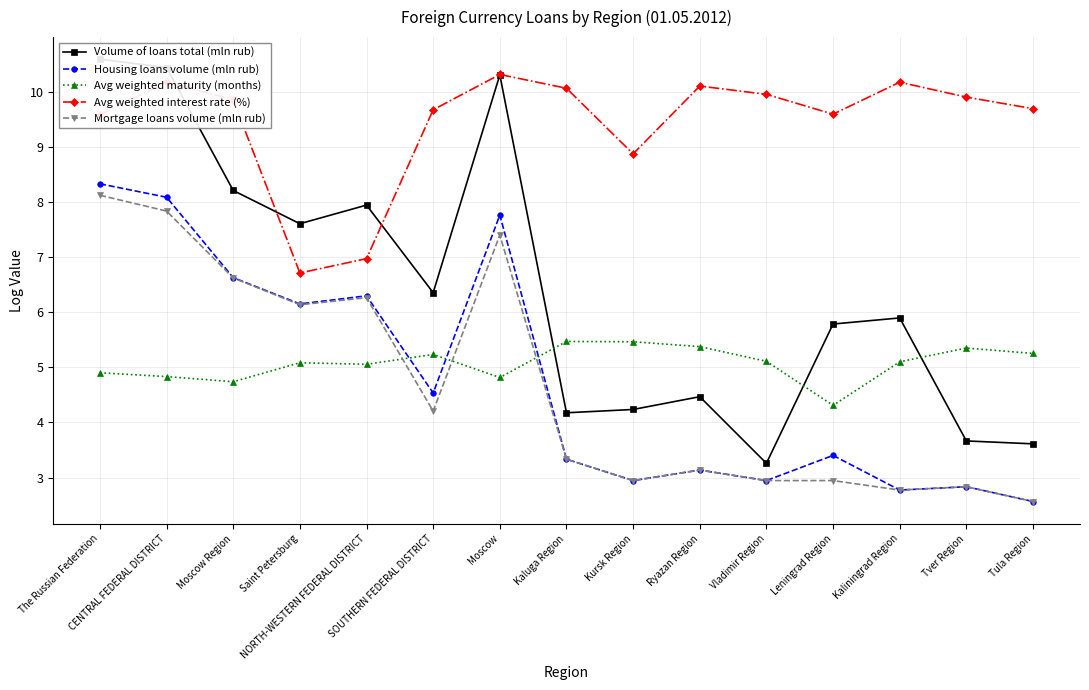

Reading left to right, what are all the values shown in this chart?

Volume of loans total (mln rub): 10.6	10.4	8.2	7.6	7.9	6.4	10.3	4.2	4.2	4.5	3.3	5.8	5.9	3.7	3.6
Housing loans volume (mln rub): 8.3	8.1	6.6	6.1	6.3	4.5	7.8	3.3	2.9	3.1	2.9	3.4	2.8	2.8	2.6
Avg weighted maturity (months): 4.9	4.8	4.7	5.1	5.1	5.2	4.8	5.5	5.5	5.4	5.1	4.3	5.1	5.3	5.3
Avg weighted interest rate (%): 9.6	10.2	9.8	6.7	7.0	9.7	10.3	10.1	8.9	10.1	9.9	9.6	10.2	9.9	9.7
Mortgage loans volume (mln rub): 8.1	7.8	6.6	6.1	6.3	4.2	7.4	3.3	2.9	3.1	2.9	2.9	2.8	2.8	2.6